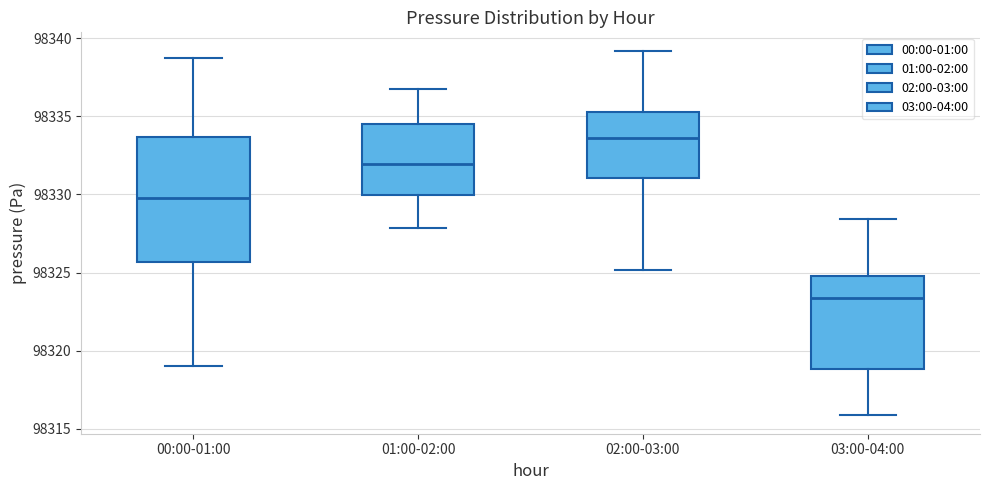

Where does the upper whisker of the box for 01:00-02:00 end on the y-axis? The values are not printed on the chart, so give them approximately, as read against the axis.

98337.0